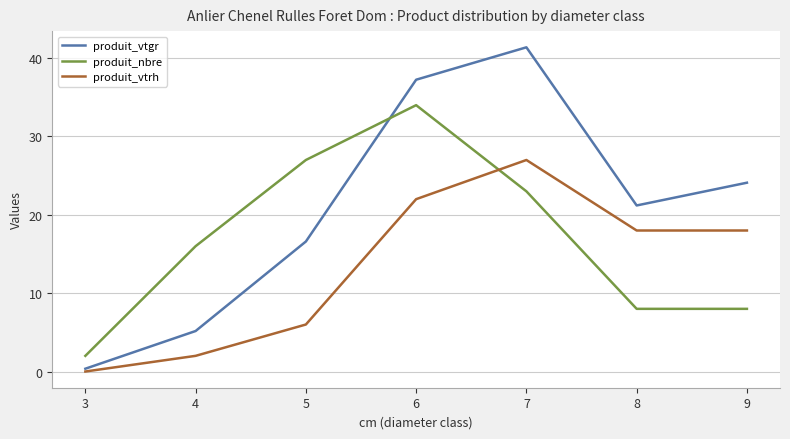

What is the difference between the produit_nbre values at 6 and 8?

26.0